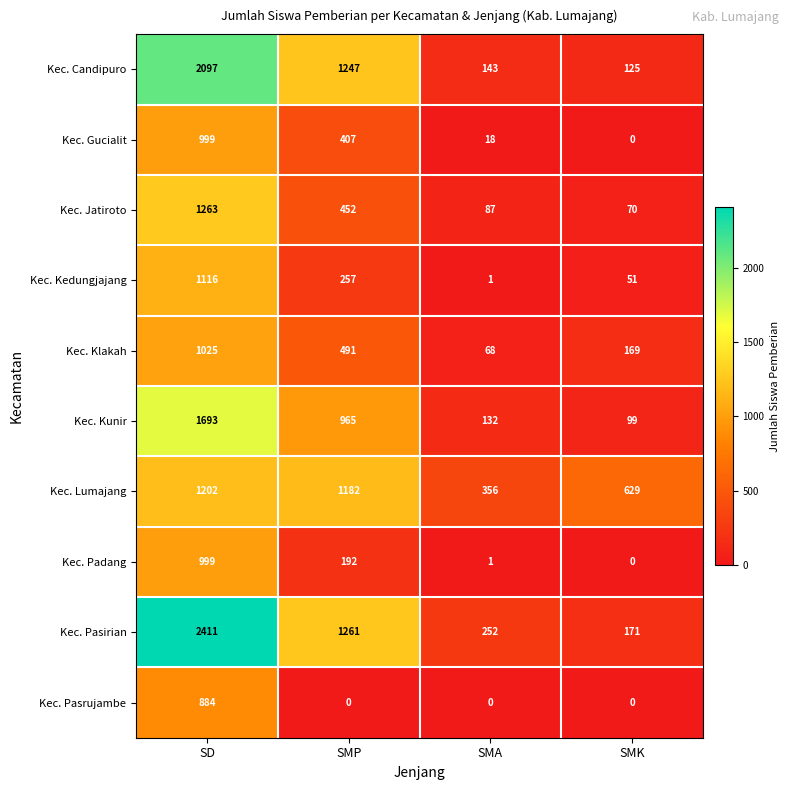

What is the difference between the maximum and second lowest values in the Kec. Jatiroto series?

1176